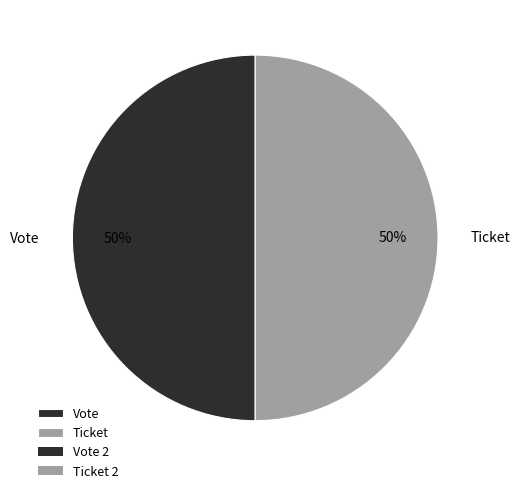

To the nearest percent, what is the combined percentage of Ticket and Vote?

100%